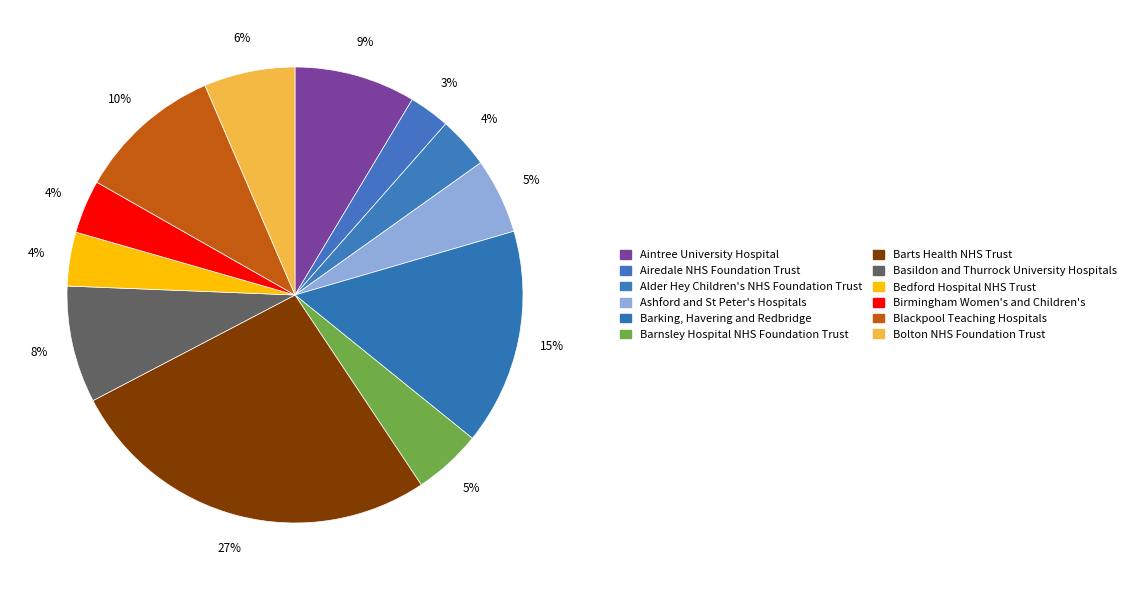

How many segments does this pie chart have?

12